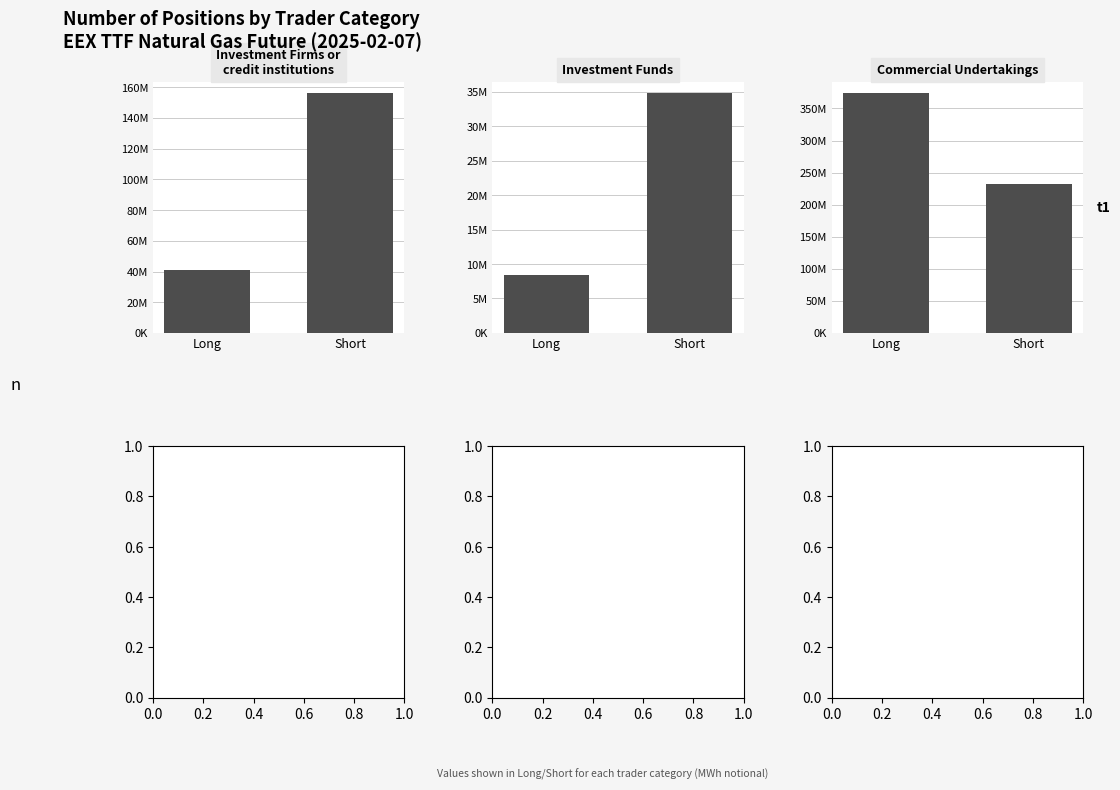

How many series are shown in this chart?

2